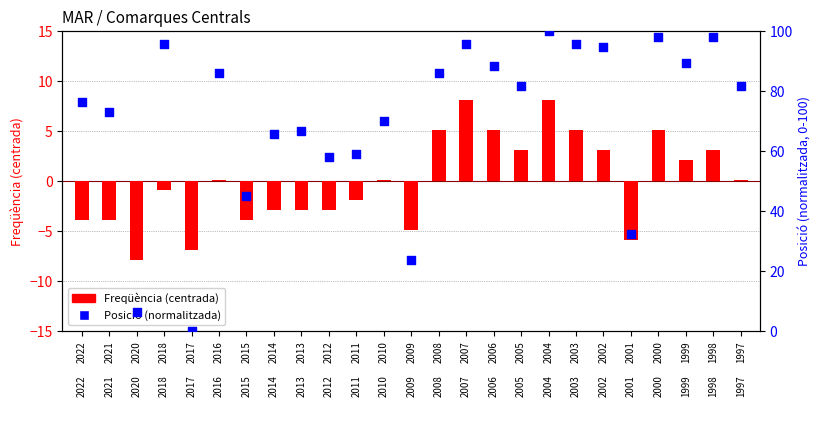

Which series has the largest total across all categories?

Posició (normalitzada)